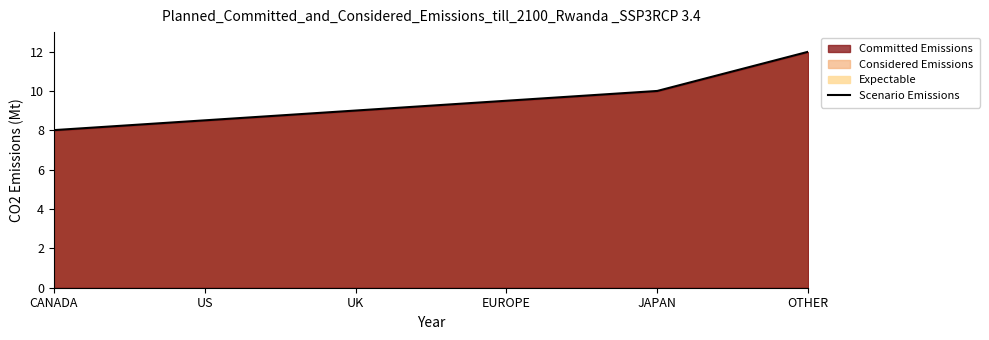

List the labels in order of value, smallest first.

CANADA, US, UK, EUROPE, JAPAN, OTHER